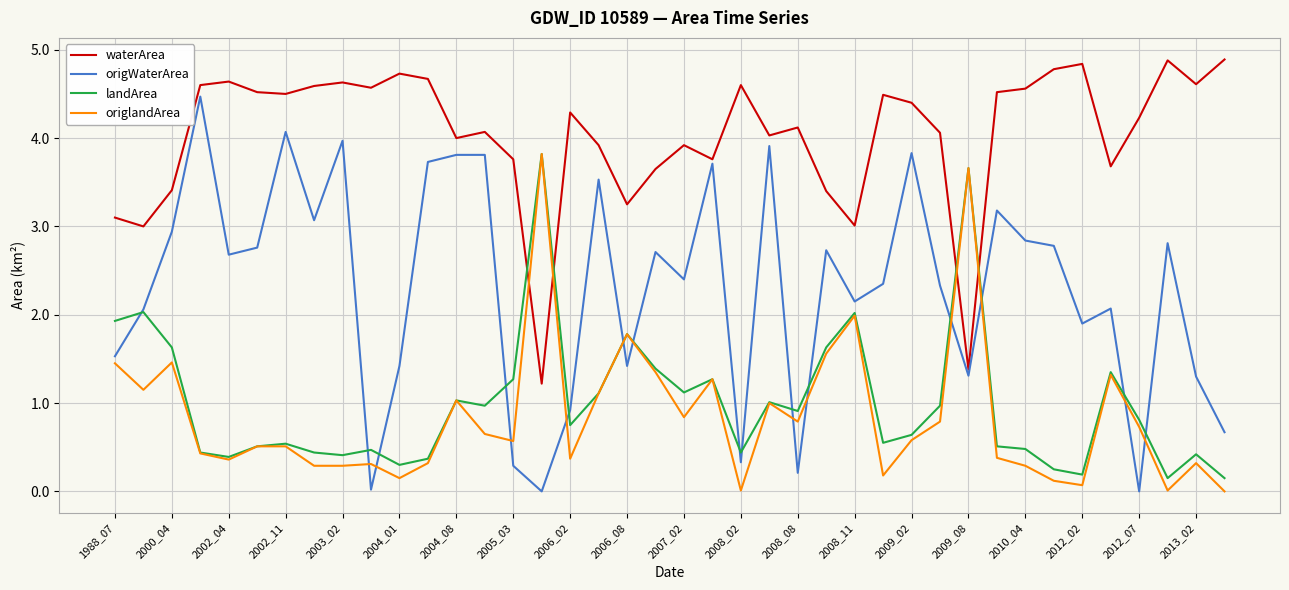

What are all the series names shown in the legend?

waterArea, origWaterArea, landArea, origlandArea